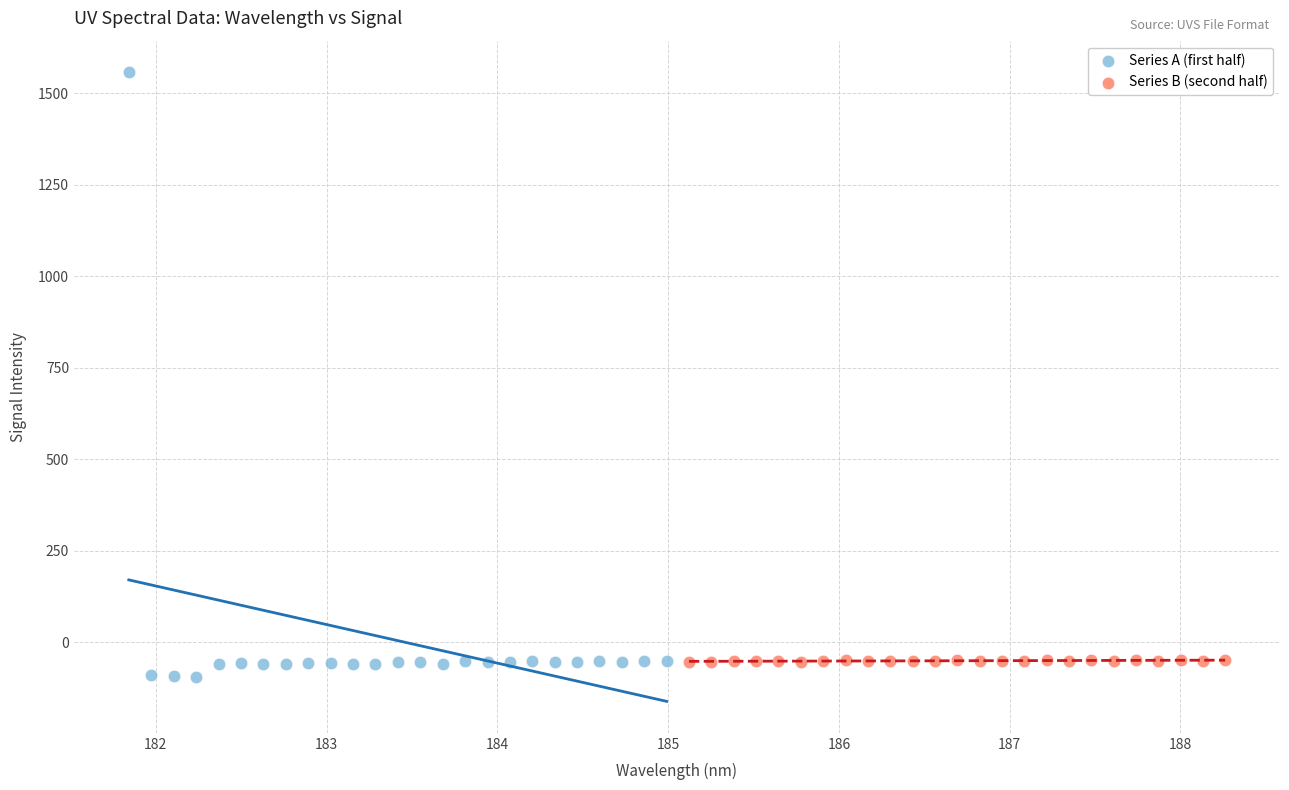

Which series reaches the maximum Y coordinate?

Series A (first half)